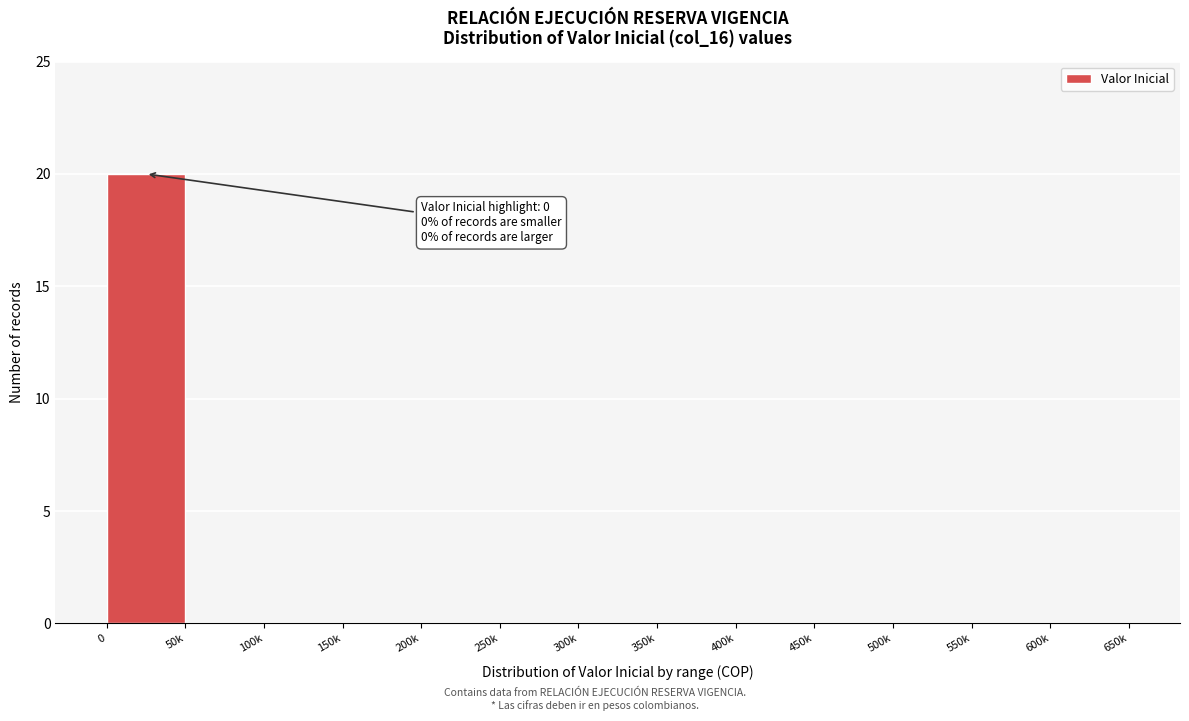

Reading left to right, extract all data points from this chart.

0=20	50k=0	100k=0	150k=0	200k=0	250k=0	300k=0	350k=0	400k=0	450k=0	500k=0	550k=0	600k=0